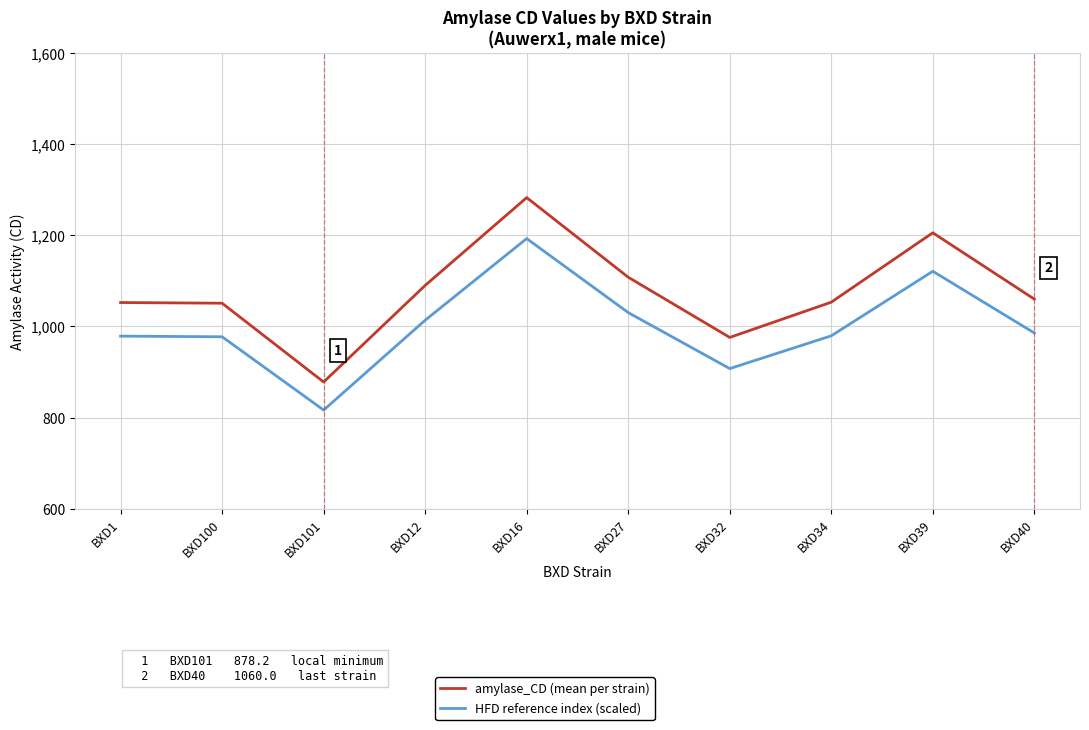

The amylase_CD (mean per strain) series shows 1051.0 at BXD100. True or false?

True